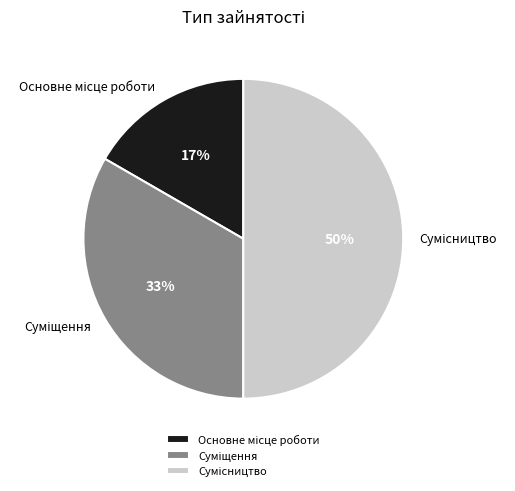

To the nearest percent, what is the average slice percentage?

33%